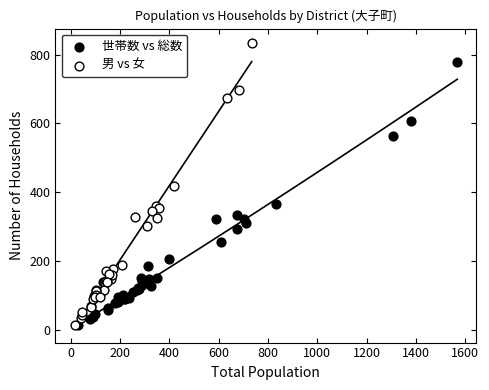

What are all the series names shown in the legend?

世帯数 vs 総数, 男 vs 女